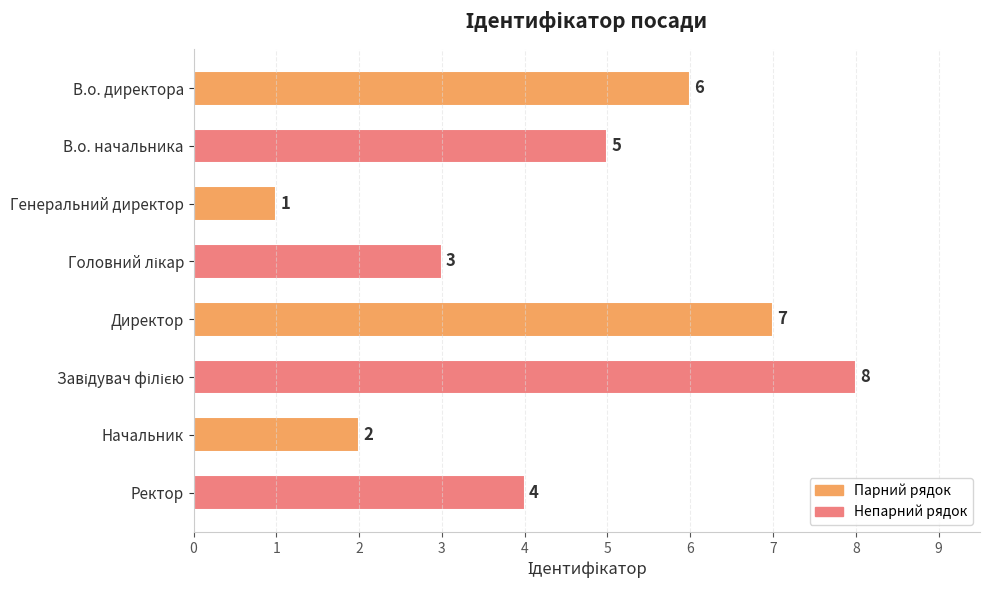

What is the label of the 8th bar from the top?

Ректор